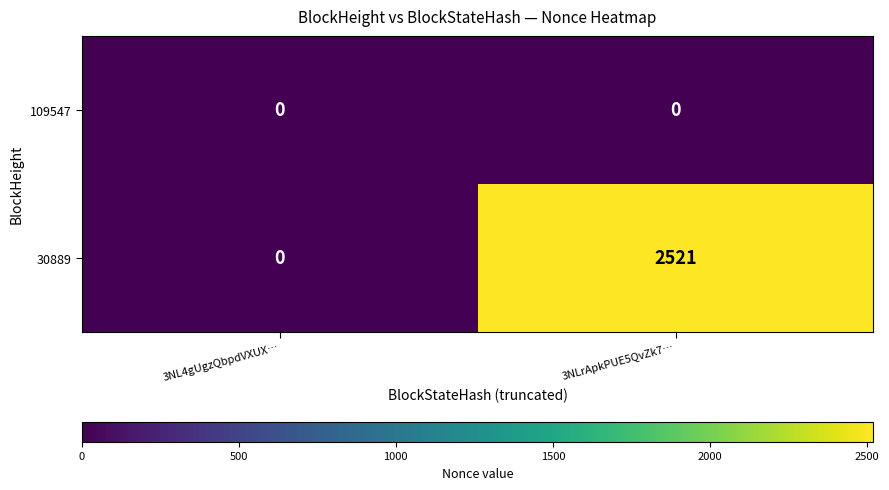

Reading right to left, transcribe all the data shown in this chart.

109547: 0	0
30889: 2521	0